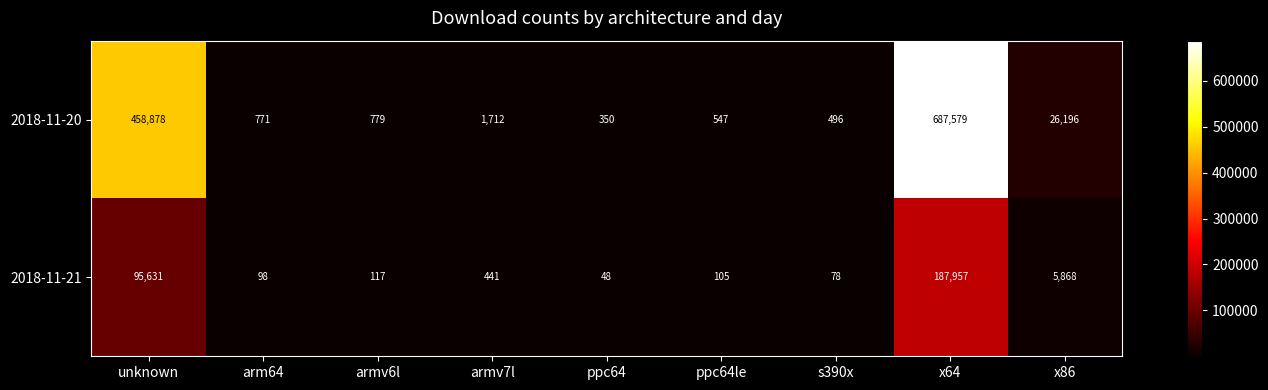

Which series has the largest range (max minus min)?

2018-11-20